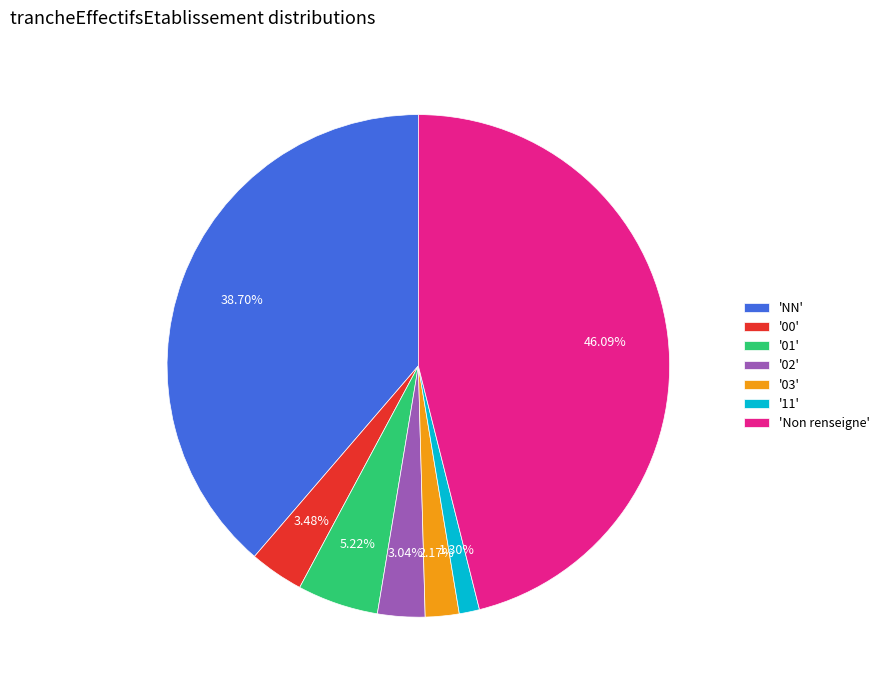

Do 'Non renseigne' and '03' together represent more than half of the pie?

No